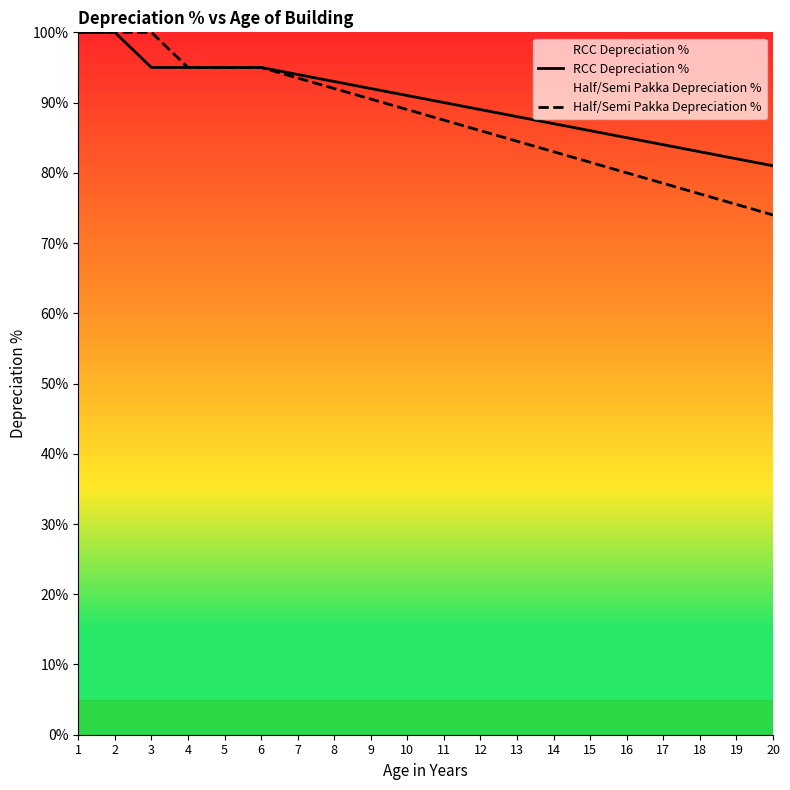

What is the minimum value for Half/Semi Pakka Depreciation %?

74.0